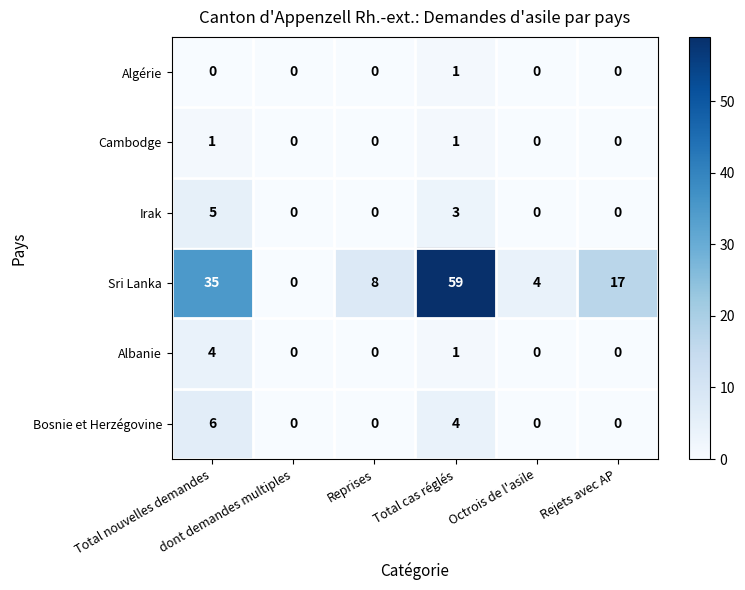

Count the number of data series in this chart.

6